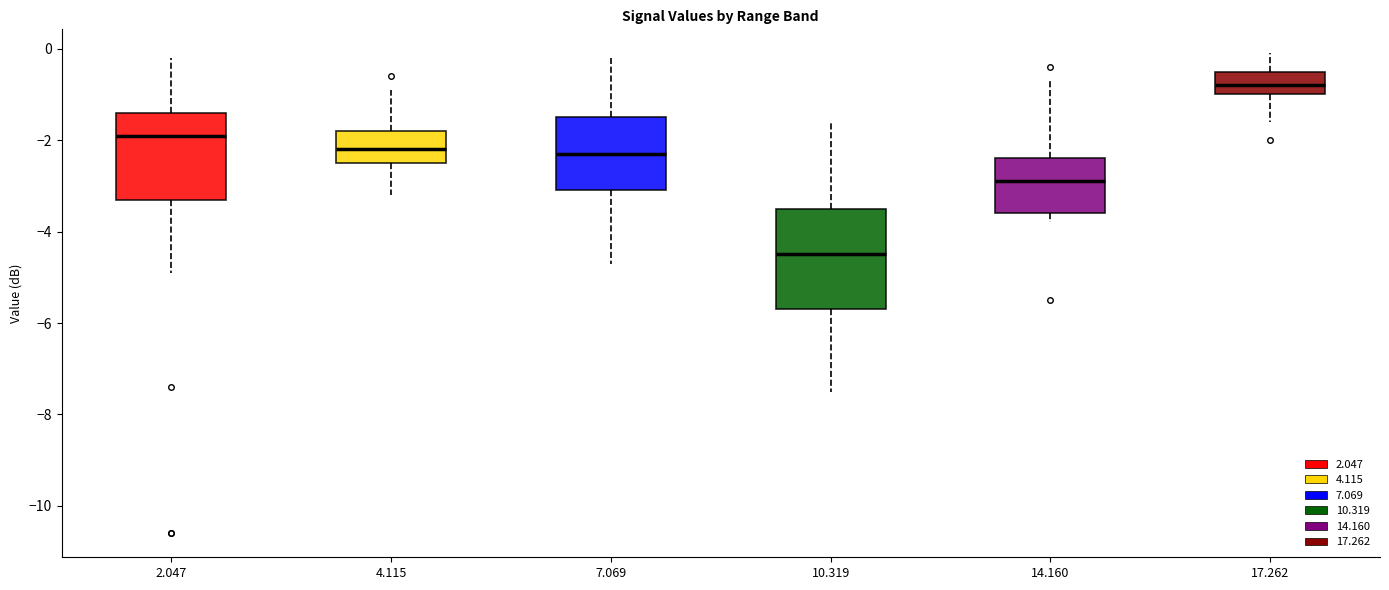

Reading left to right, read every box against the y-axis: the position of its median line, the range the box covers, and the ends of its whiskers. The values are not printed on the chart, so give them approximately, as read against the axis.

2.047: median -1.8, box -3.2 to -1.4, whiskers -4.8 to -0.2
4.115: median -2.2, box -2.4 to -1.8, whiskers -3.2 to -0.8
7.069: median -2.2, box -3.0 to -1.4, whiskers -4.6 to -0.2
10.319: median -4.4, box -5.6 to -3.4, whiskers -7.4 to -1.6
14.160: median -2.8, box -3.6 to -2.4, whiskers -3.8 to -0.6
17.262: median -0.8, box -1.0 to -0.4, whiskers -1.6 to 0.0